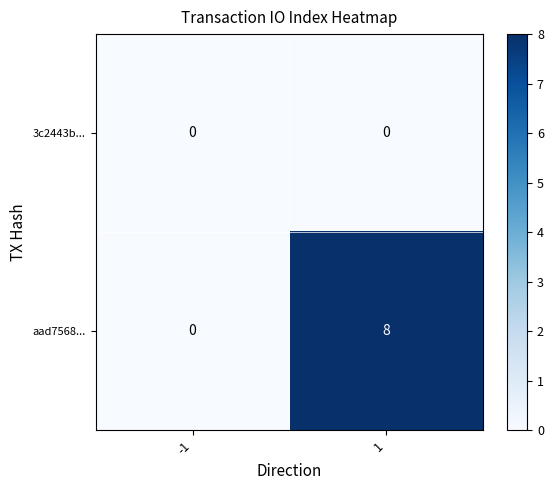

List the series in order of their peak value, lowest first.

3c2443b..., aad7568...